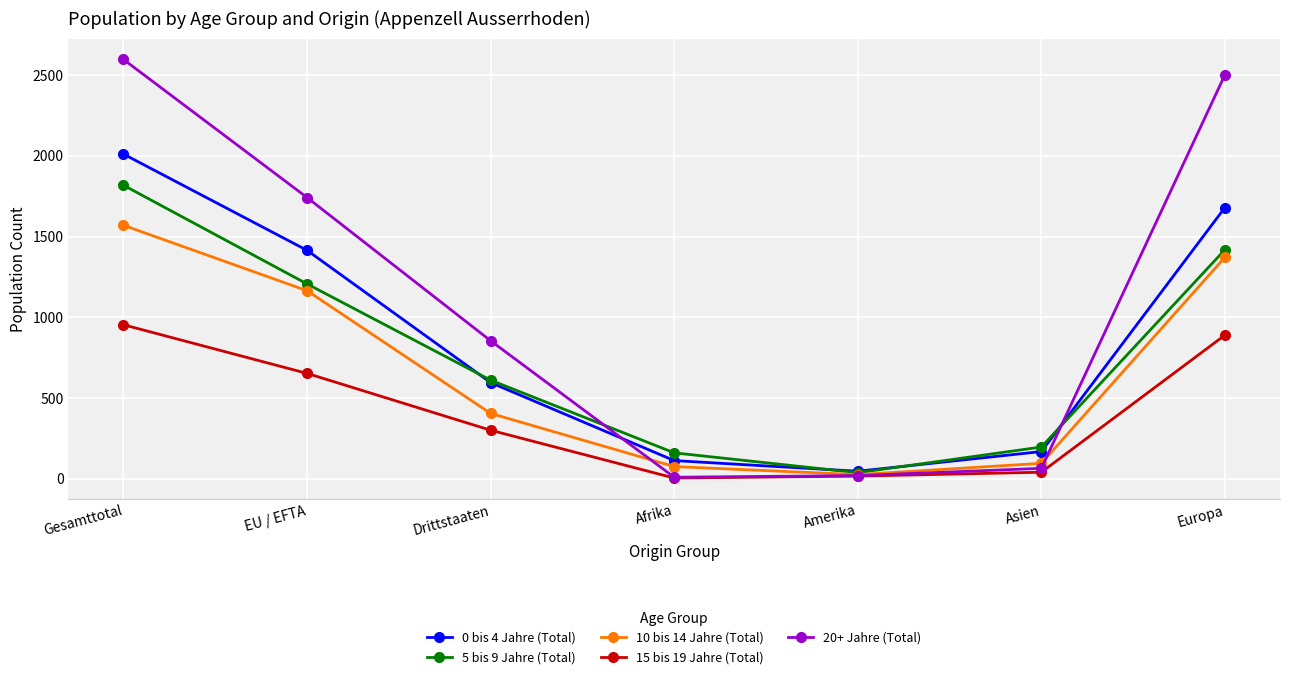

At Gesamttotal, list the series in order from smallest to largest.

15 bis 19 Jahre (Total), 10 bis 14 Jahre (Total), 5 bis 9 Jahre (Total), 0 bis 4 Jahre (Total), 20+ Jahre (Total)